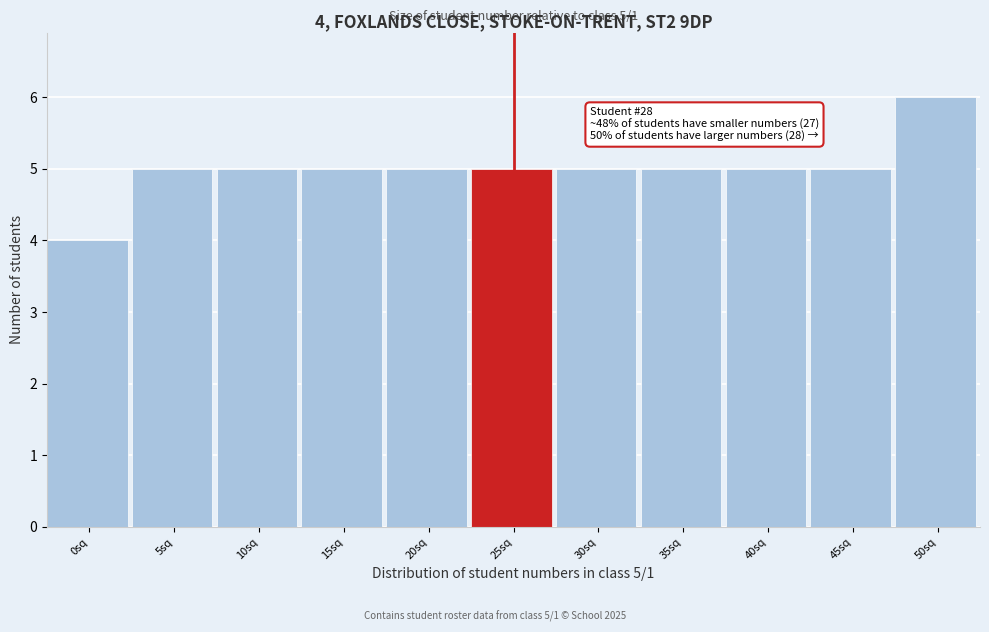

Reading left to right, list all the values displayed in this chart.

0sq=4	5sq=5	10sq=5	15sq=5	20sq=5	25sq=5	30sq=5	35sq=5	40sq=5	45sq=5	50sq=6